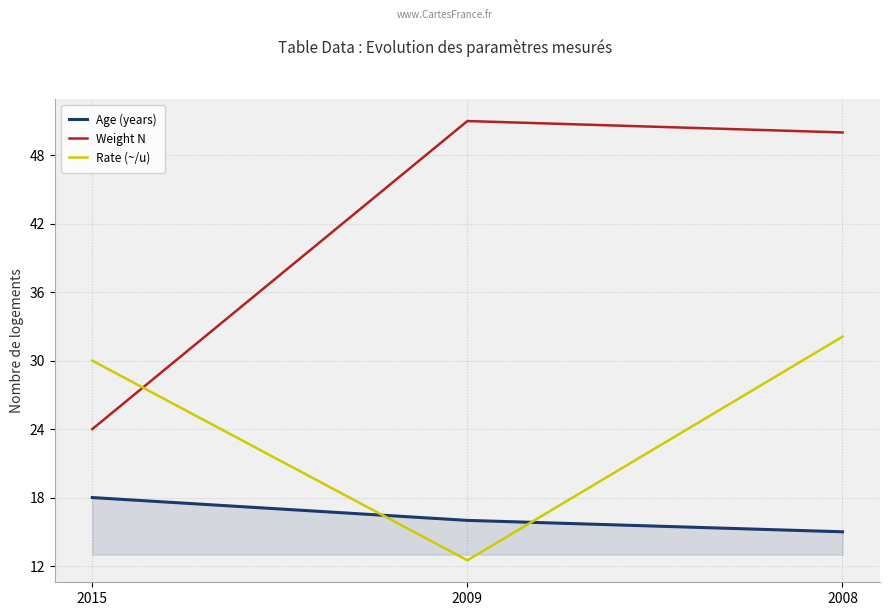

Reading left to right, list all the values displayed in this chart.

Age (years): 2015=18.0	2009=16.0	2008=15.0
Weight N: 2015=24.0	2009=51.0	2008=50.0
Rate (~/u): 2015=30.0	2009=12.5	2008=32.1